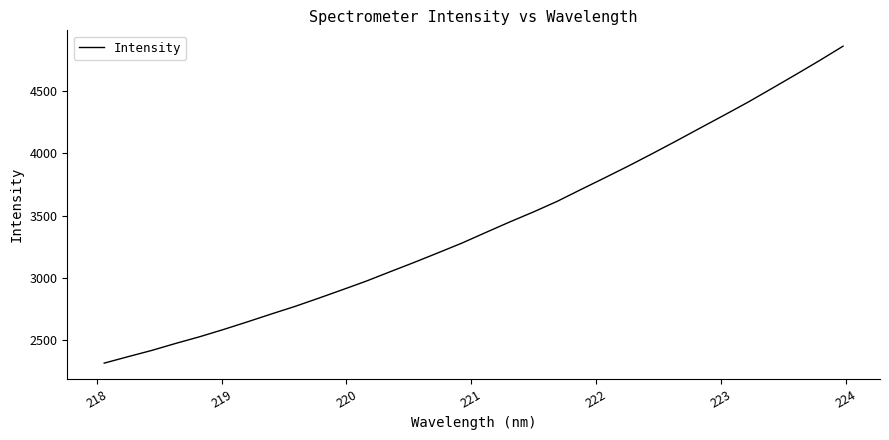

What is the smallest value displayed?

2318.7